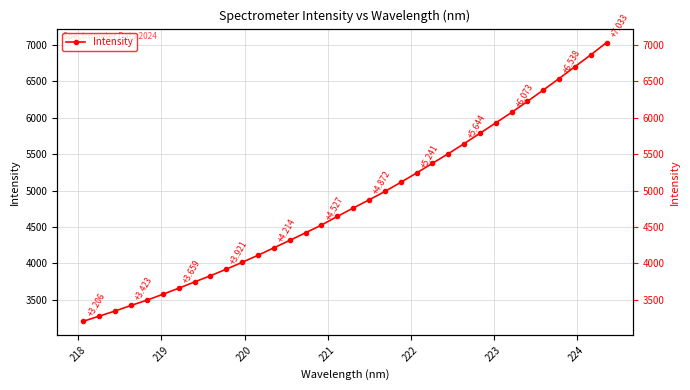

How many data points does each series have?

34